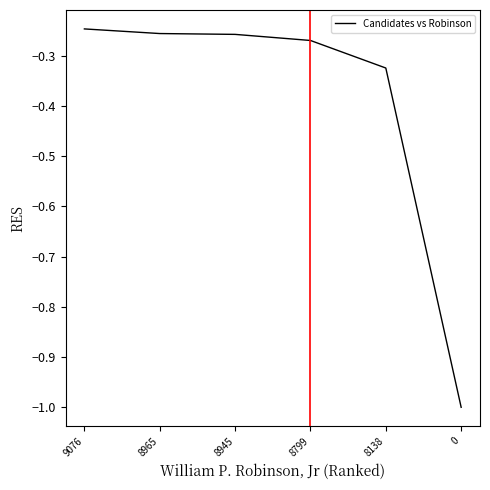

The chart shows a value of -0.4 at 8945. True or false?

False